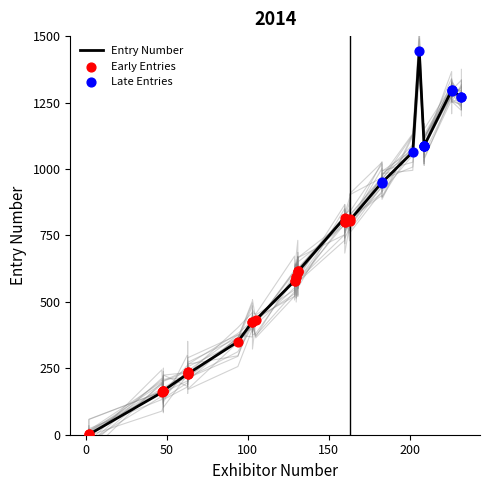

What is the ratio of the value at 21 to the value at 23?

1.0